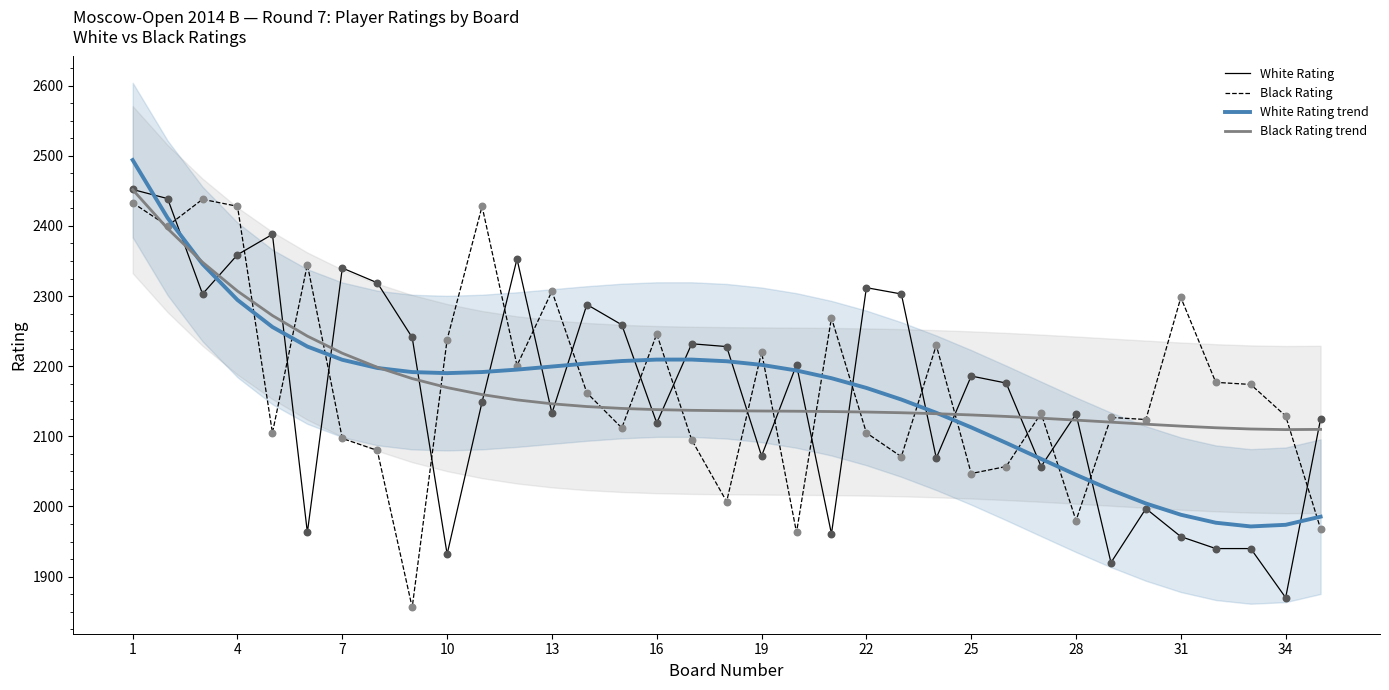

Which series has the largest total across all categories?

Black Rating